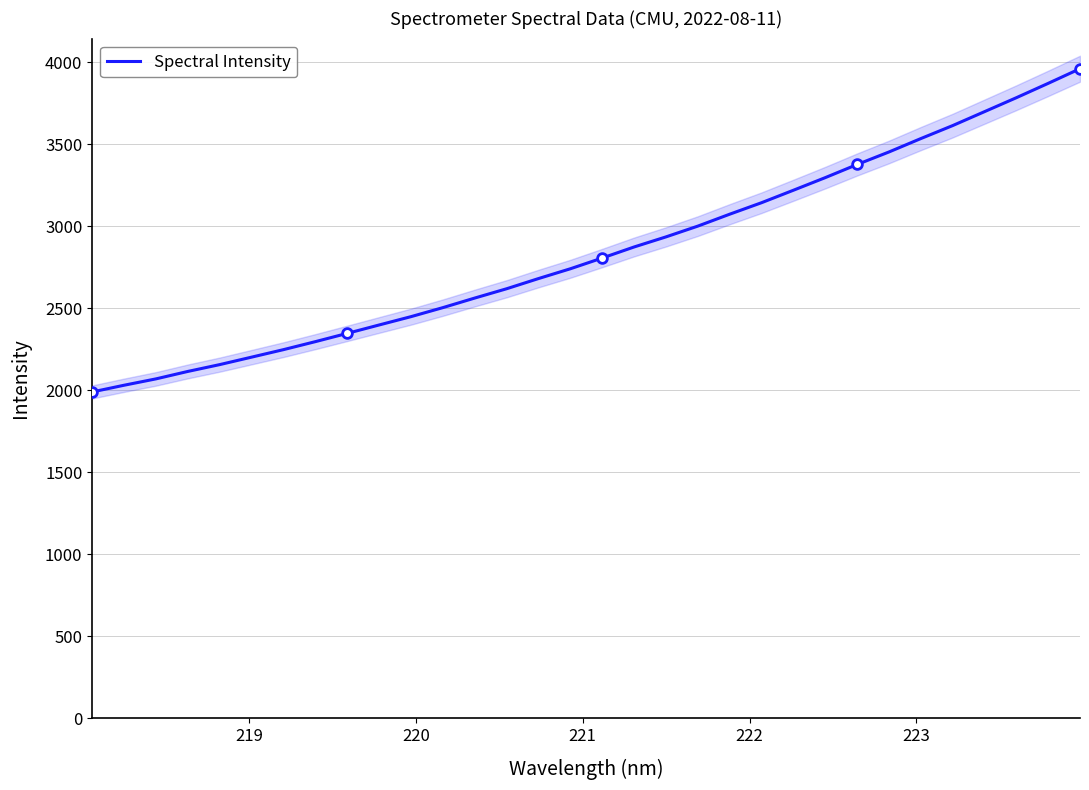

What is the lowest value of the Spectral Intensity series?

1989.5